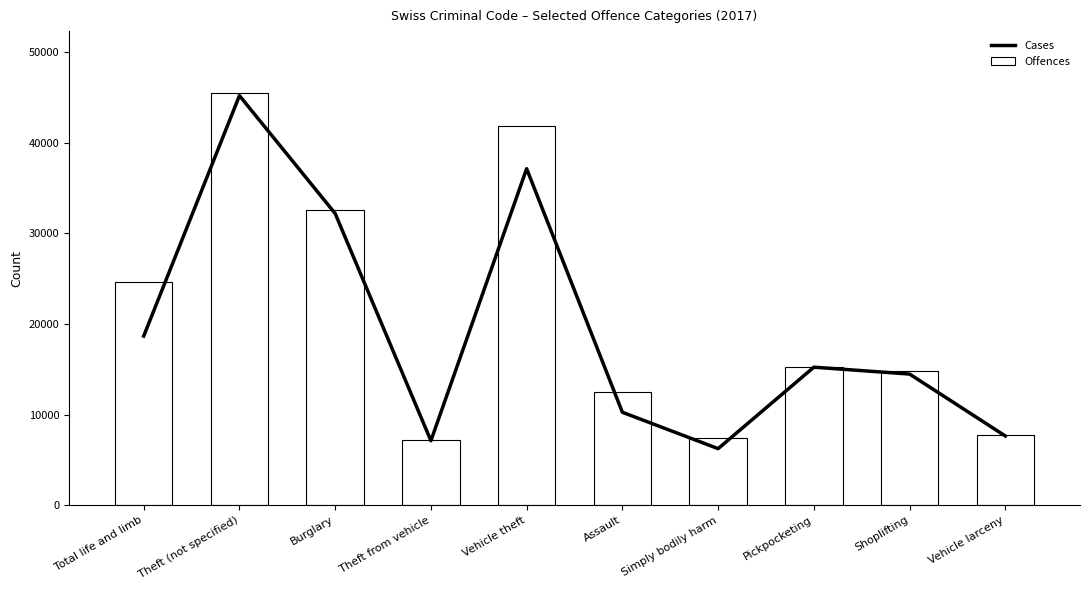

Rank the series at Pickpocketing from highest to lowest value.

Offences, Cases